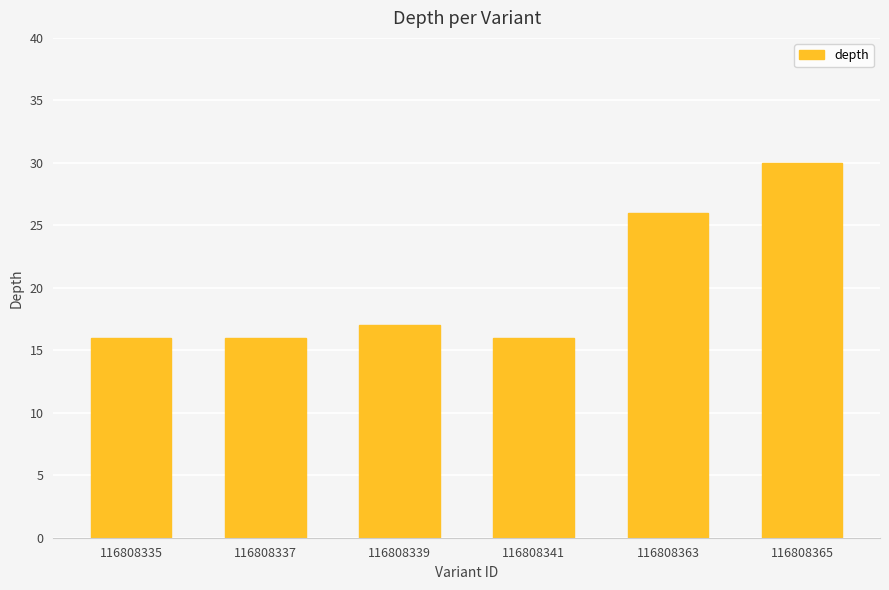

What is the value of the 5th bar from the left?

26